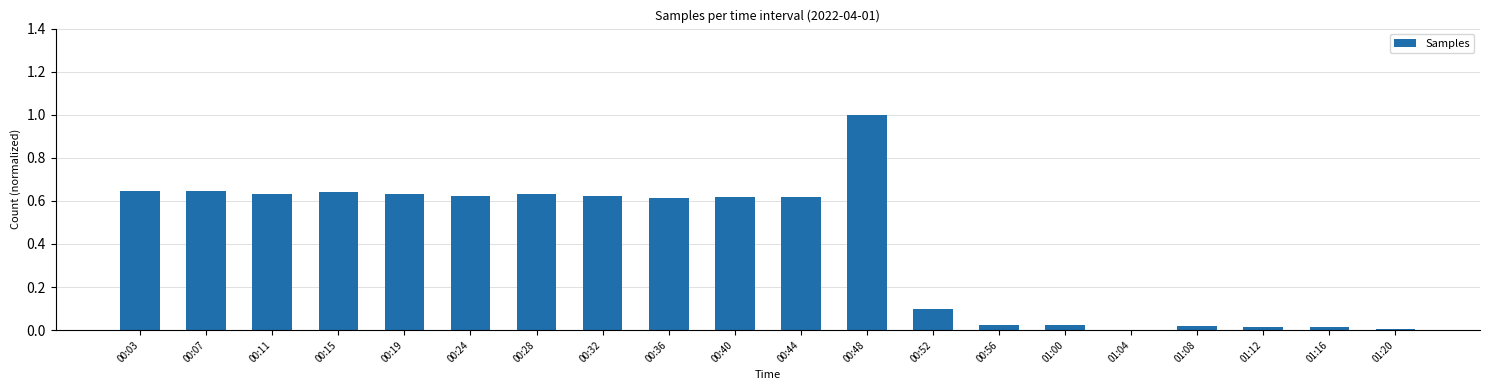

The chart shows a value of 1.0 at 00:44. True or false?

False